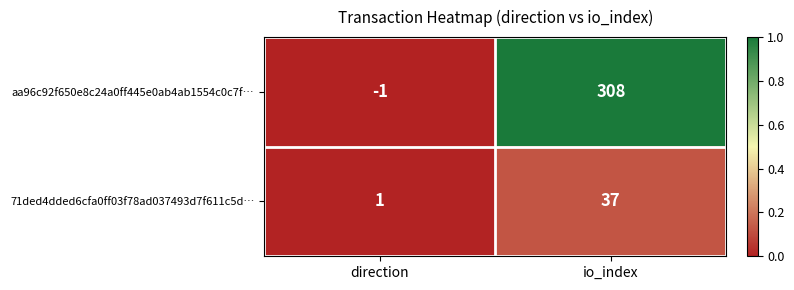

The 71ded4dded6cfa0ff03f78ad037493d7f611c5d… series shows 2 at direction. True or false?

False